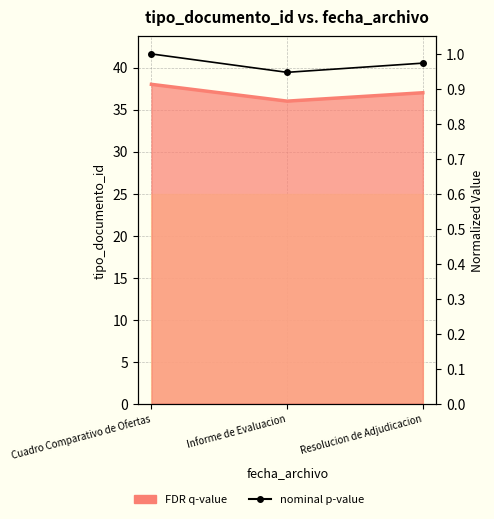

Which label corresponds to the largest value in the chart?

Cuadro Comparativo de Ofertas